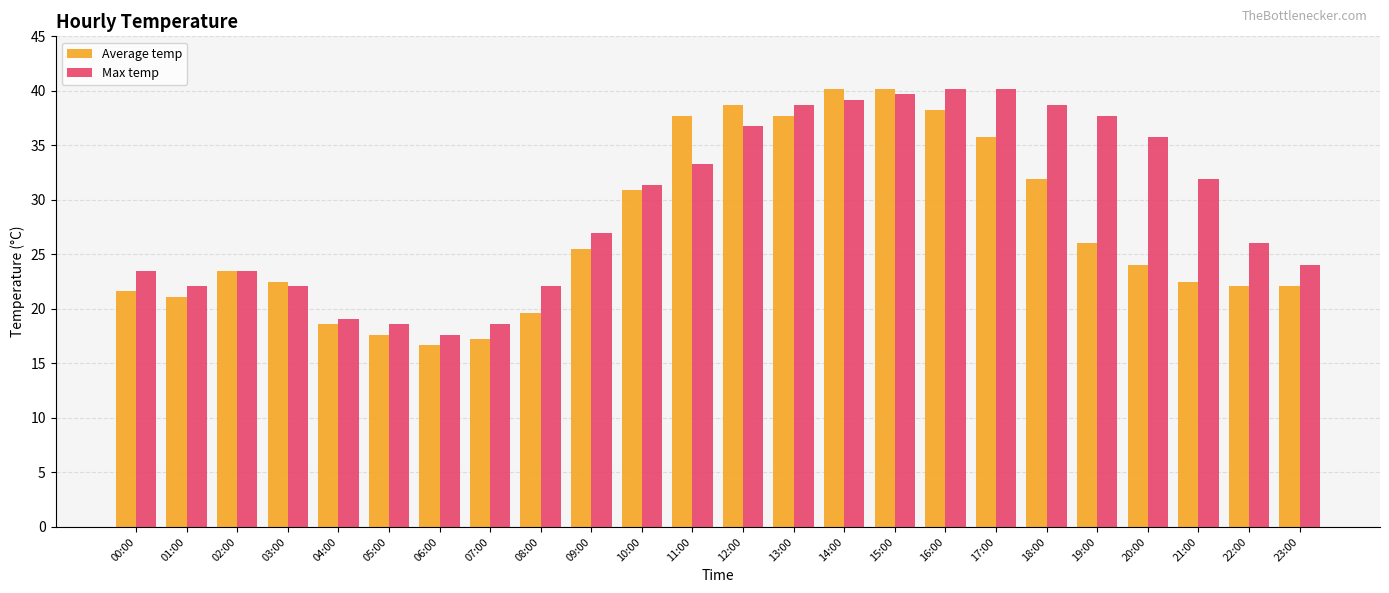

How many bars are there in total?

48